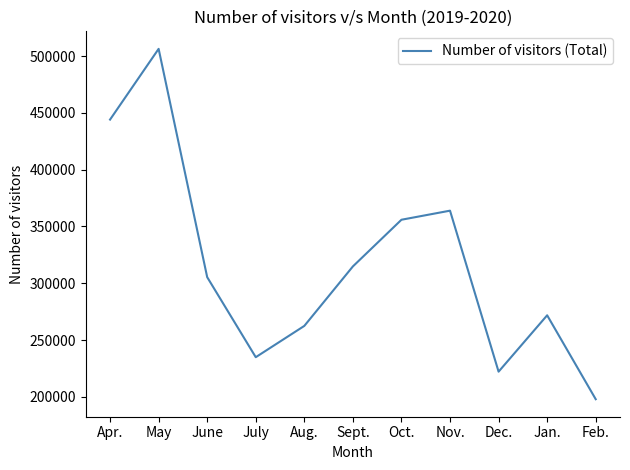

What value does the data have at May?

506406